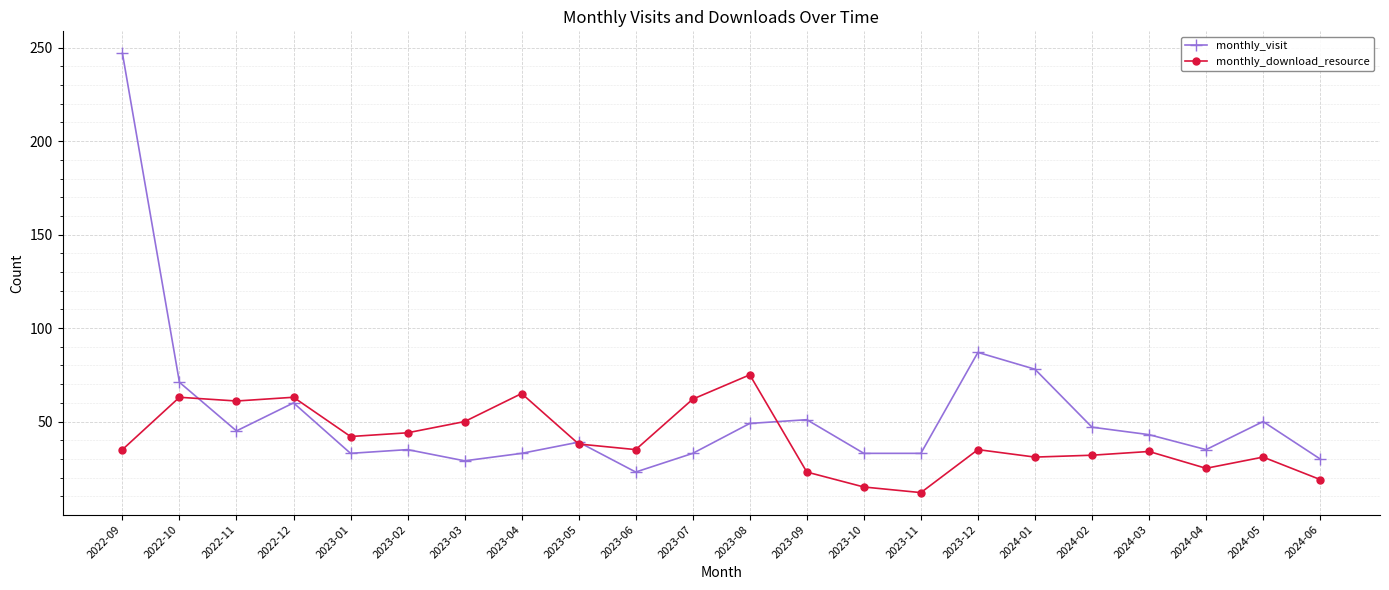

What position from the left is 2024-06?

22